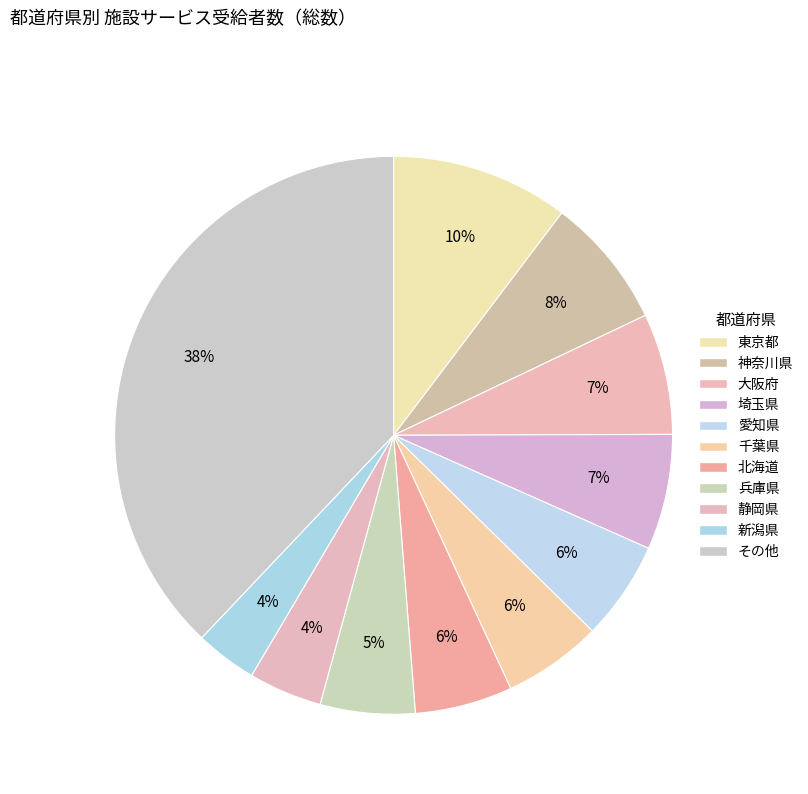

Which slice is the largest?

東京都